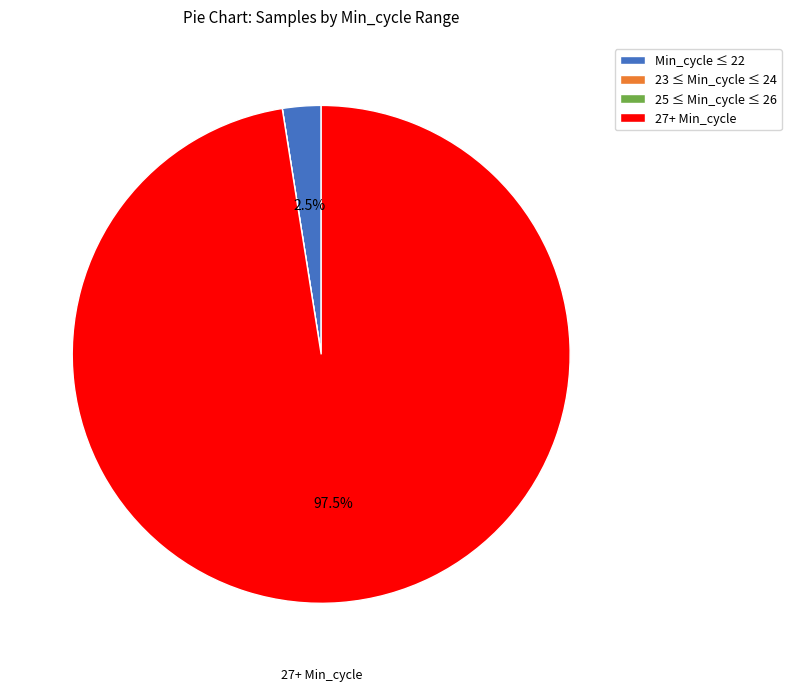

Is there a majority slice in this chart?

Yes